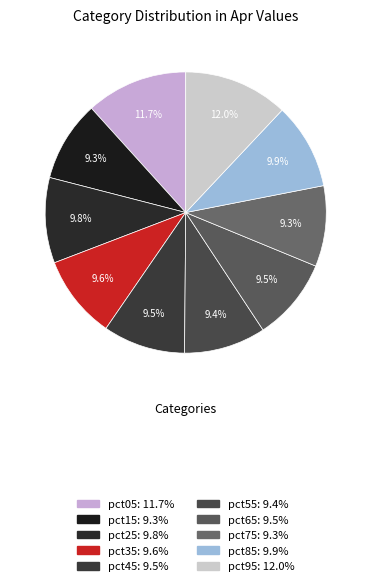

Count the number of slices in the pie.

10